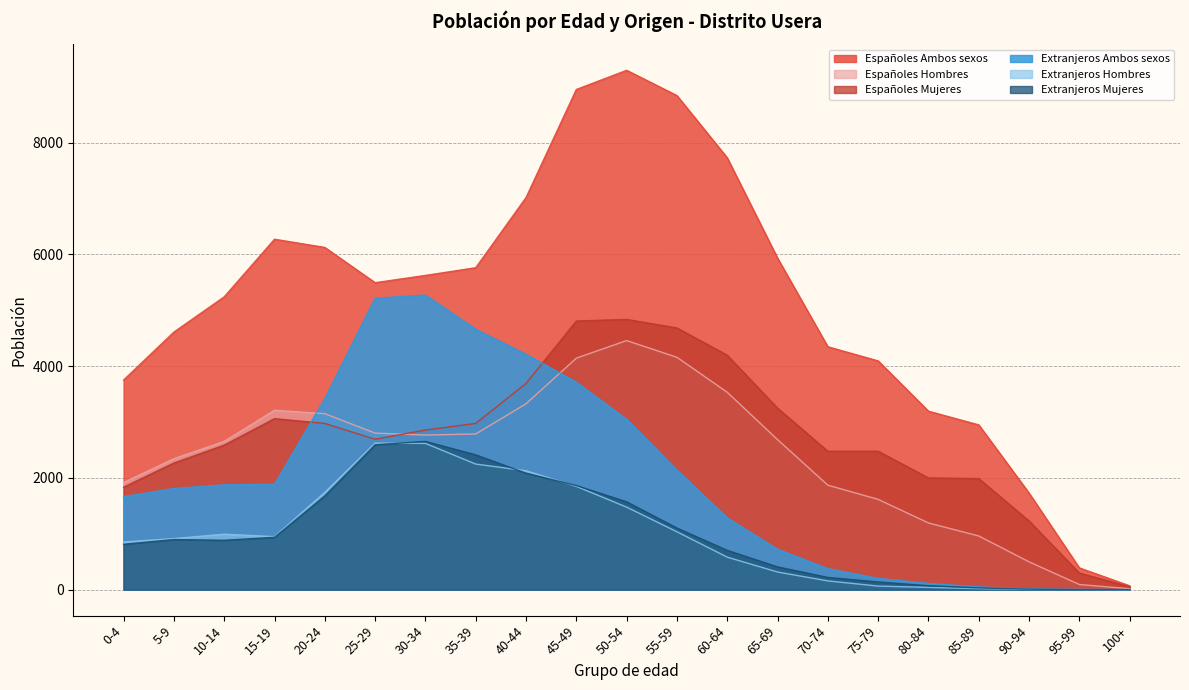

What is the value of the Españoles Hombres point at the 11th from the left?

4458